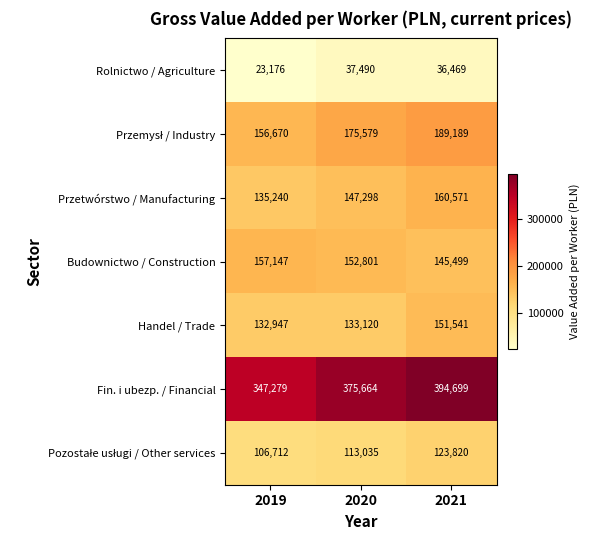

Which label corresponds to the largest value in the chart?

2021